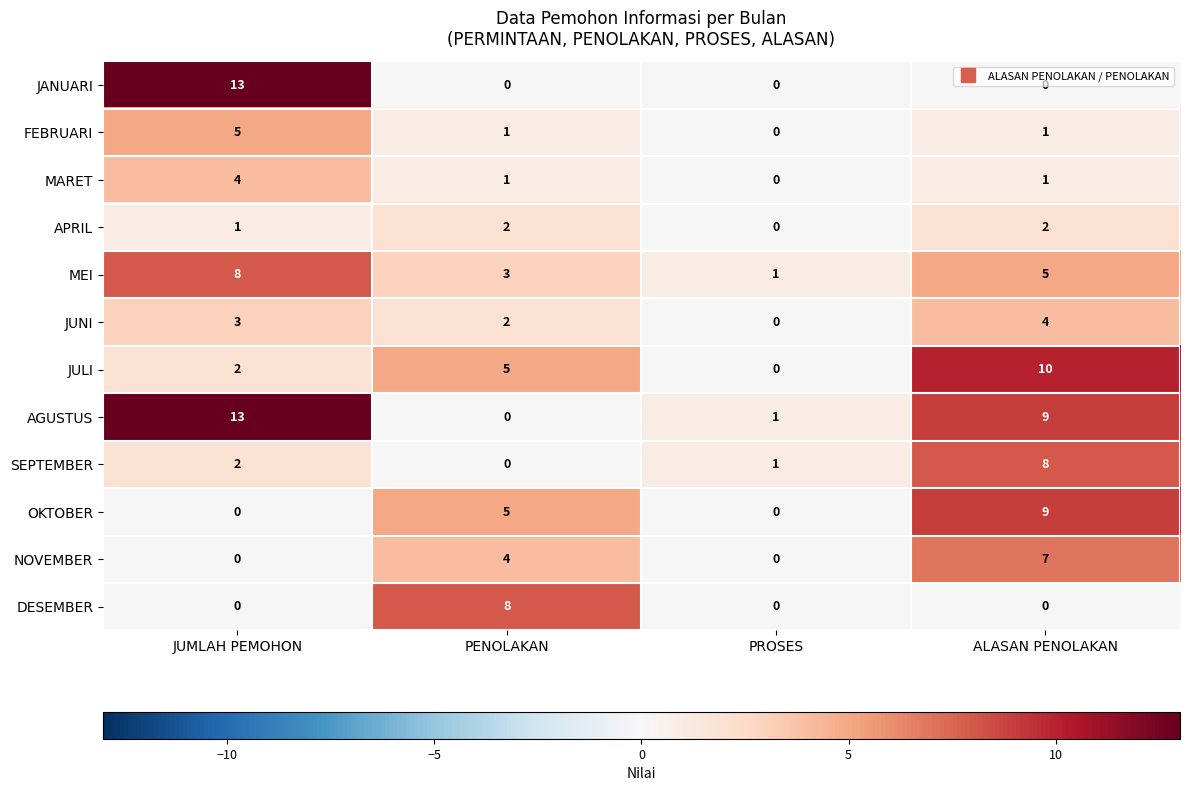

What is the difference between the SEPTEMBER values at PENOLAKAN and ALASAN PENOLAKAN?

8